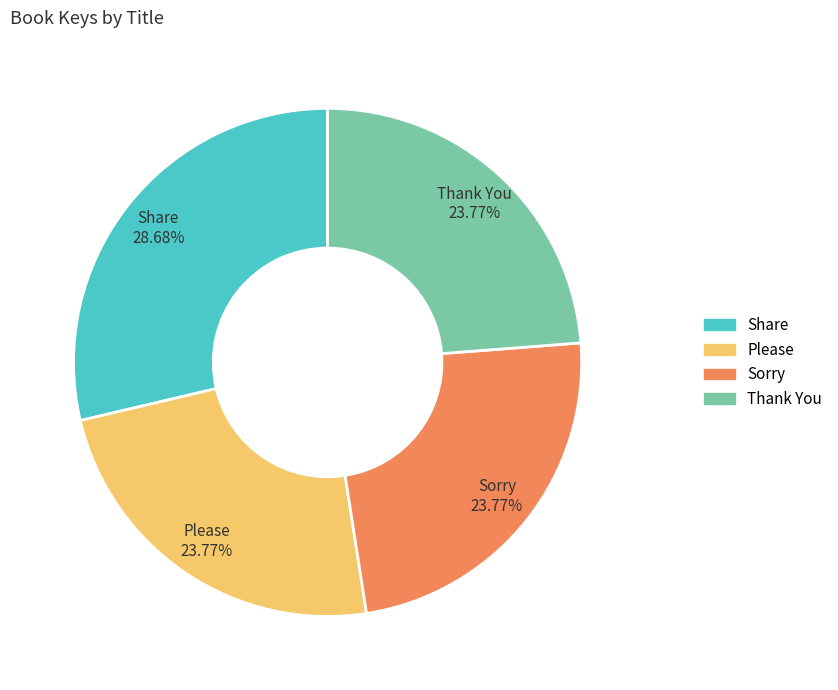

The Please slice represents 16% of the pie. True or false?

False